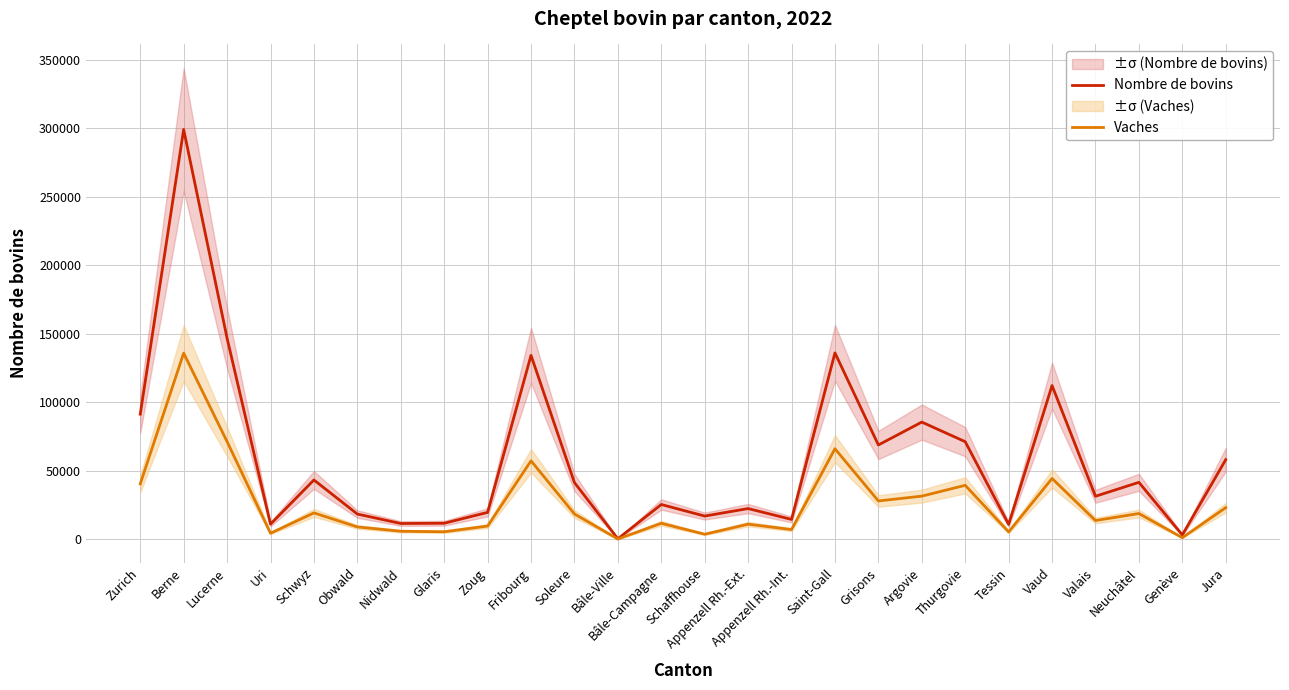

What is the minimum value for Nombre de bovins?

292